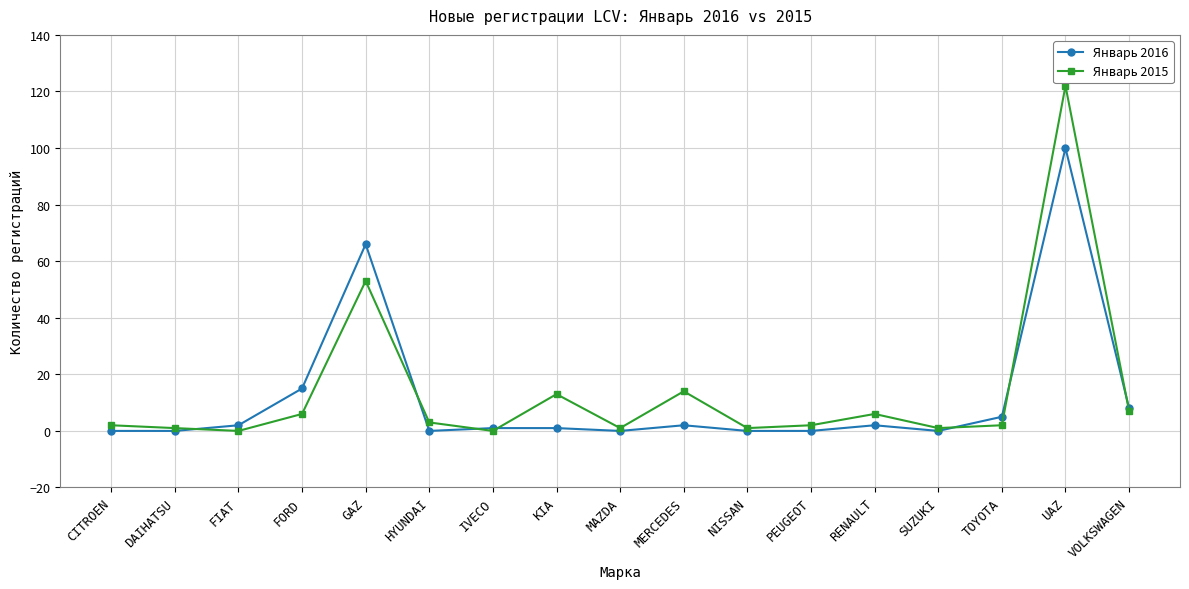

Rank the series by their maximum value, from lowest to highest.

Январь 2016, Январь 2015